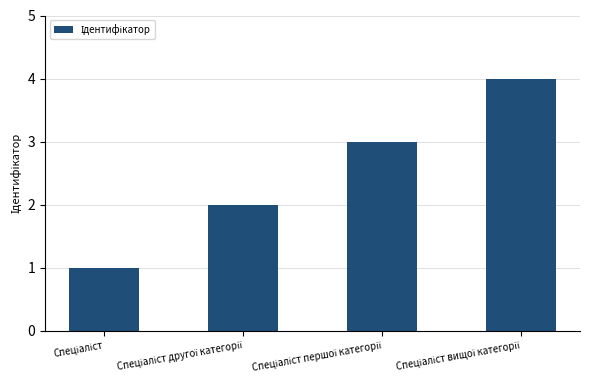

How many data points does each series have?

4